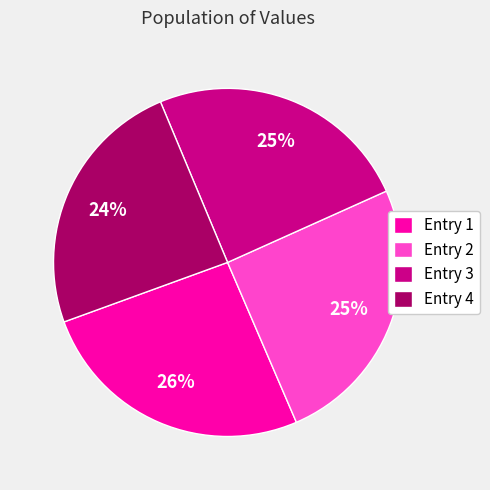

True or false: Entry 2 accounts for 31% of the total.

False